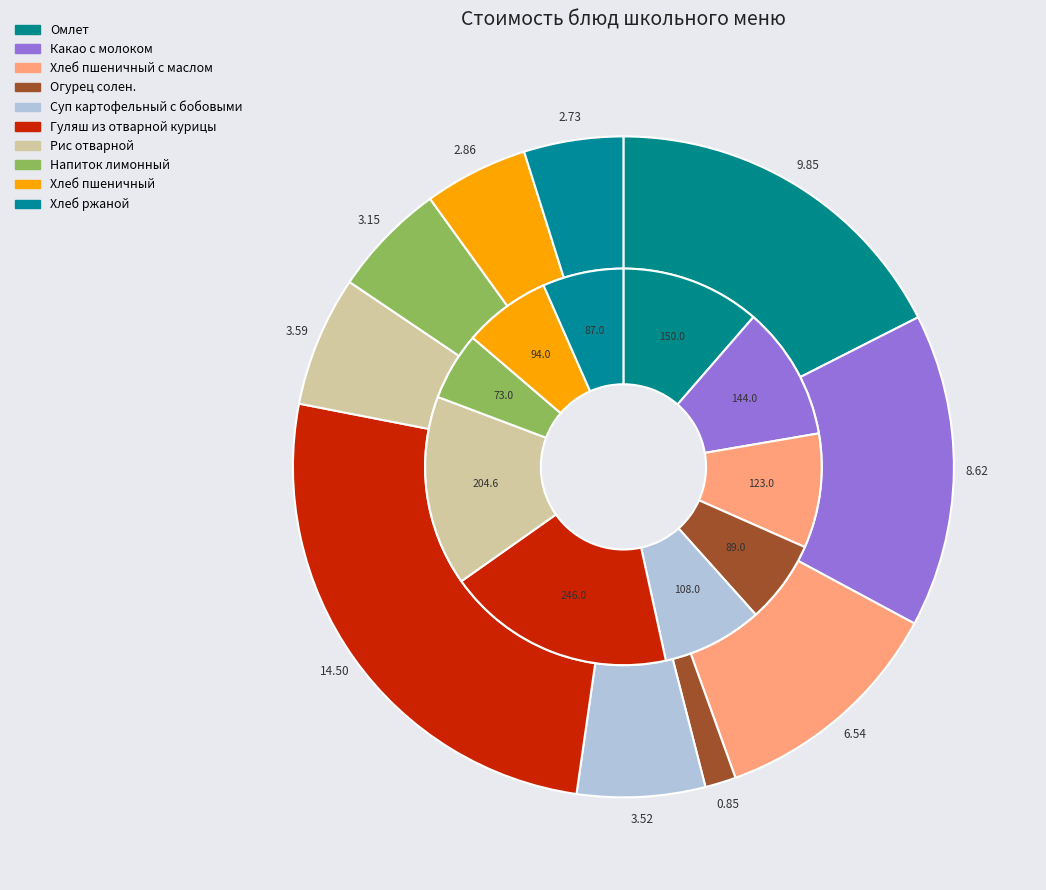

Combined, do Омлет and Рис отварной account for over 50%?

No